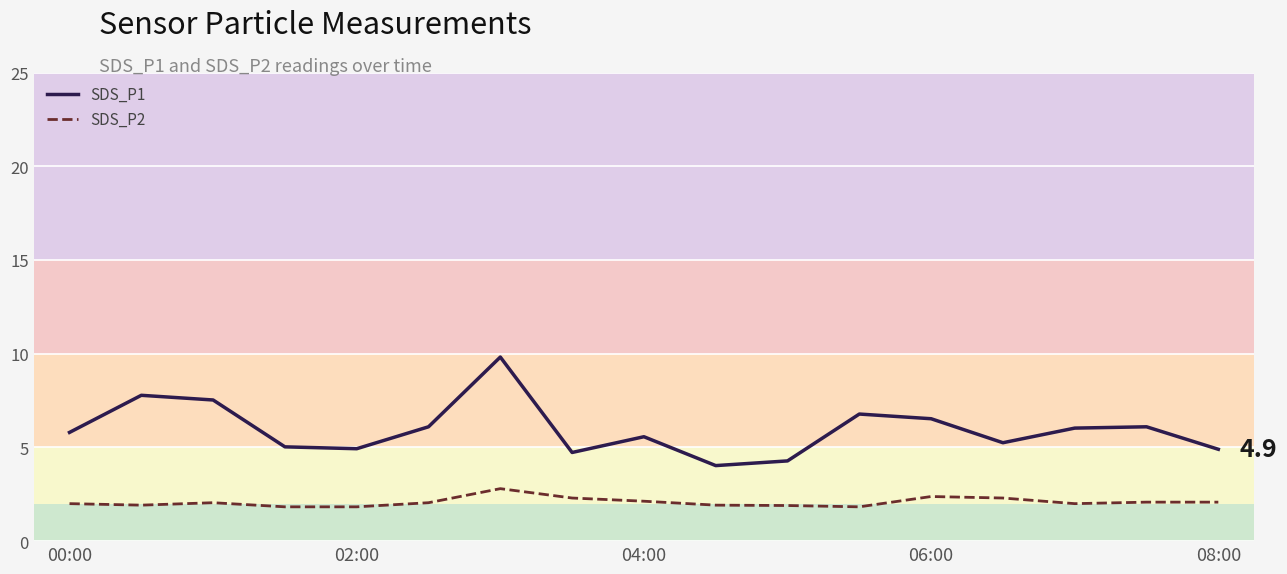

Which series has the largest total across all categories?

SDS_P1